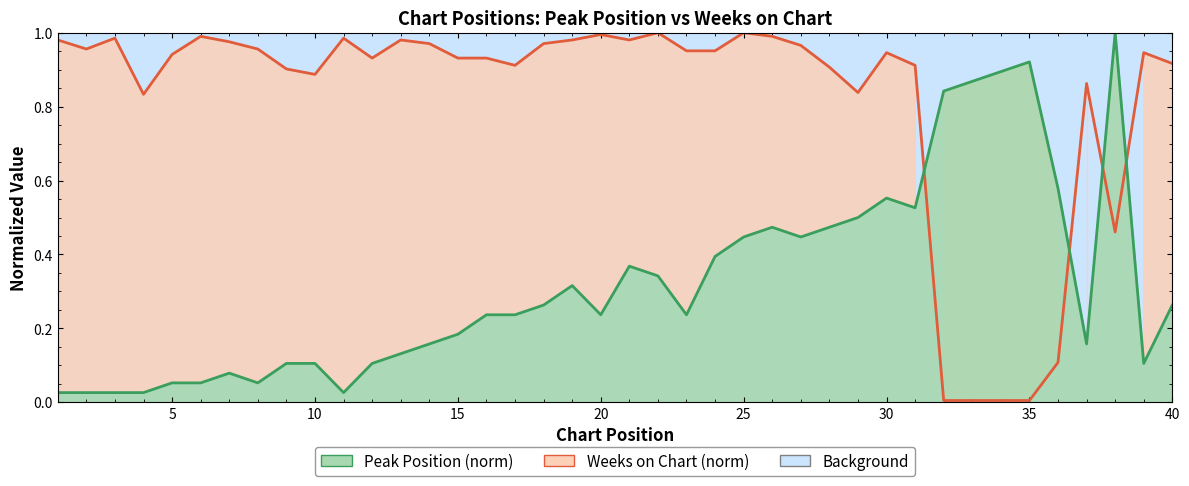

What is the sum of all Weeks on Chart (norm) line values?

32.8